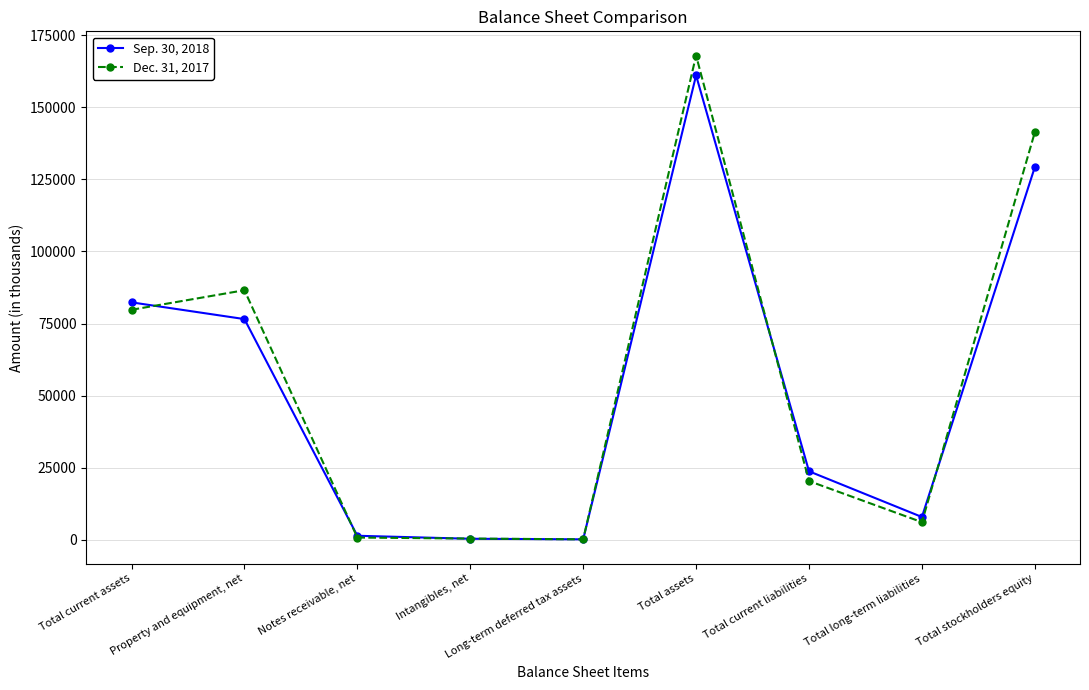

List the labels in order of Sep. 30, 2018 value, smallest first.

Long-term deferred tax assets, Intangibles, net, Notes receivable, net, Total long-term liabilities, Total current liabilities, Property and equipment, net, Total current assets, Total stockholders equity, Total assets